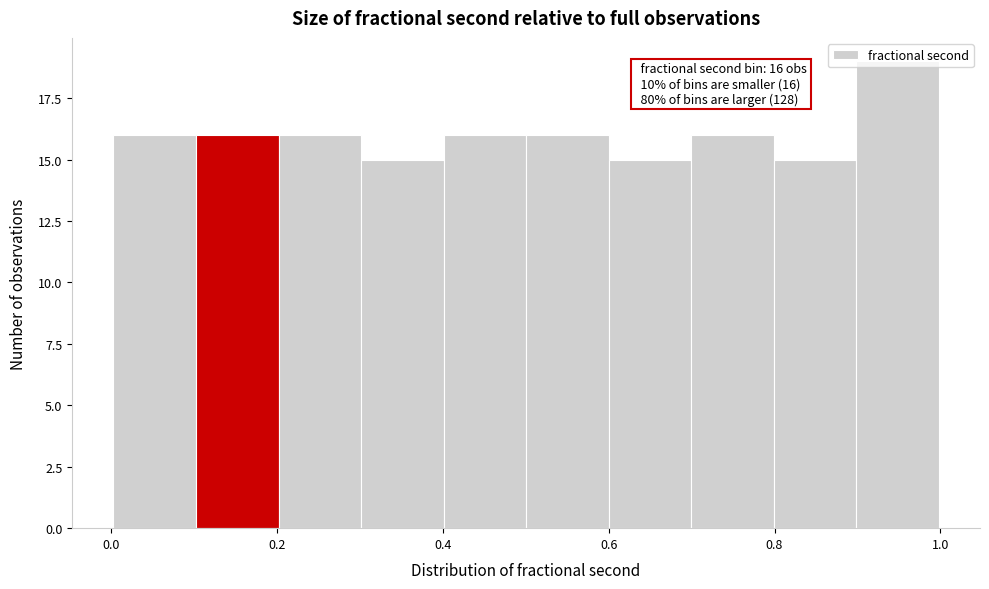

Over which range of the x-axis is the bar tallest?

0.9 to 1.0